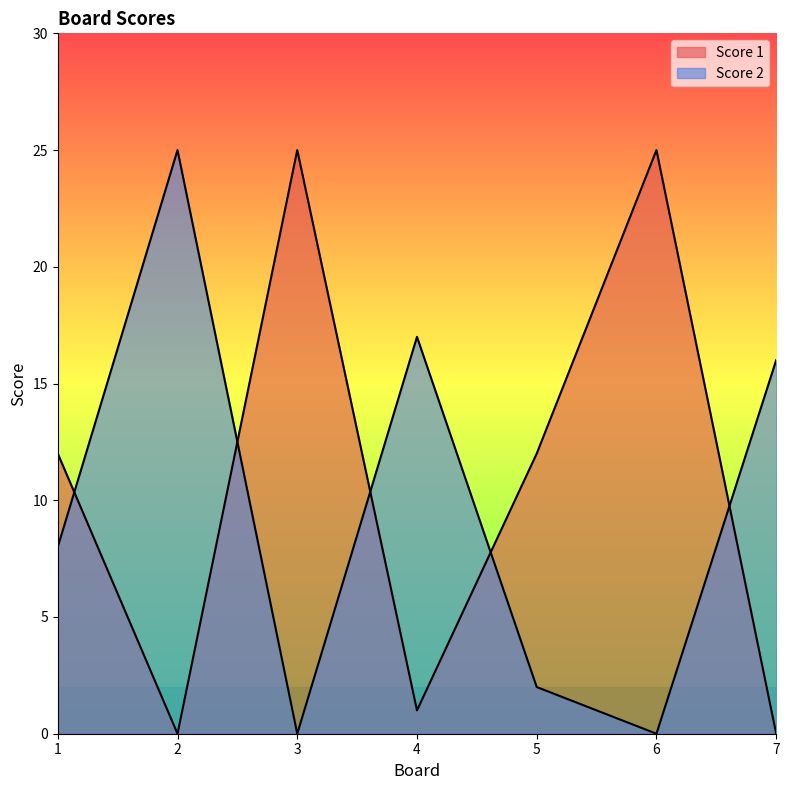

Reading right to left, transcribe all the data shown in this chart.

Score 2: 7=16	6=0	5=2	4=17	3=0	2=25	1=8
Score 1: 7=0	6=25	5=12	4=1	3=25	2=0	1=12